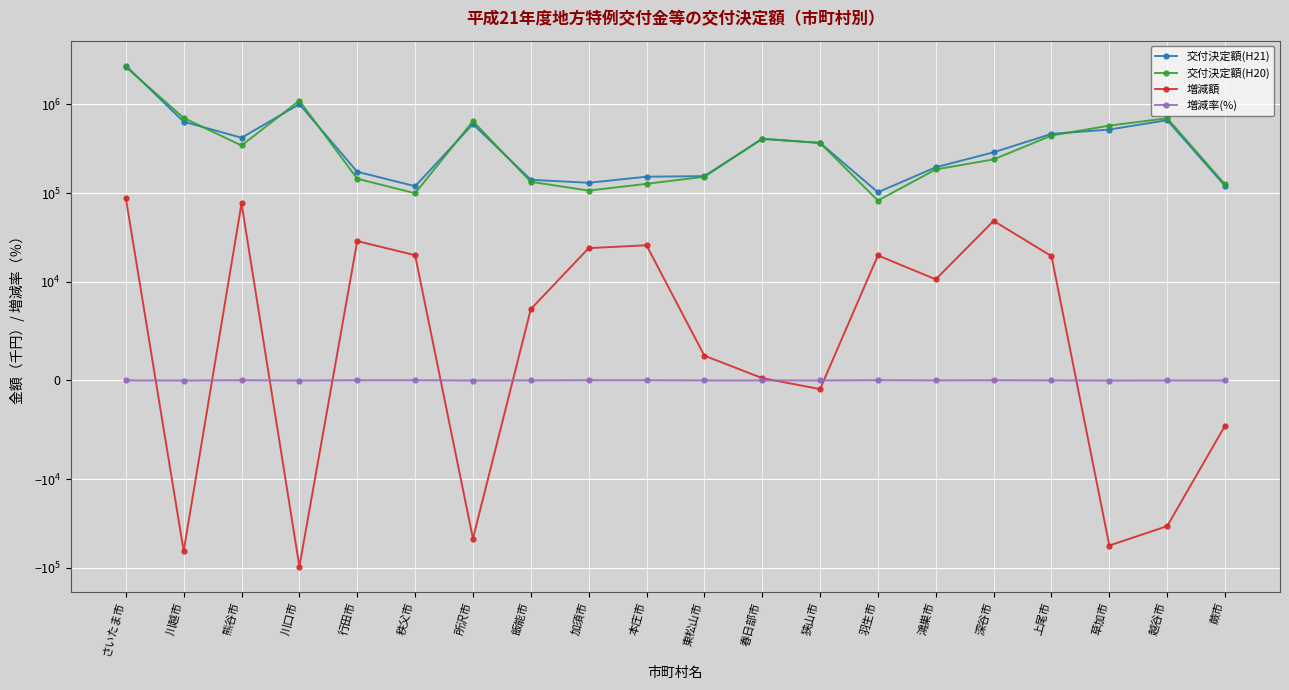

What is the label of the 12th point from the right?

加須市